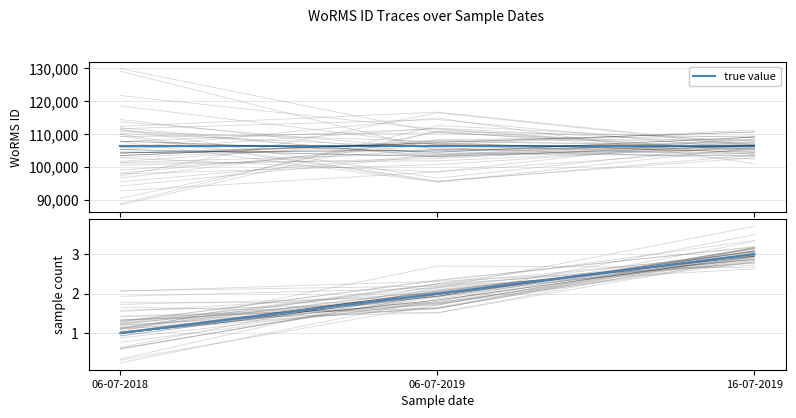

Count the values in the range 1 to 3.

3